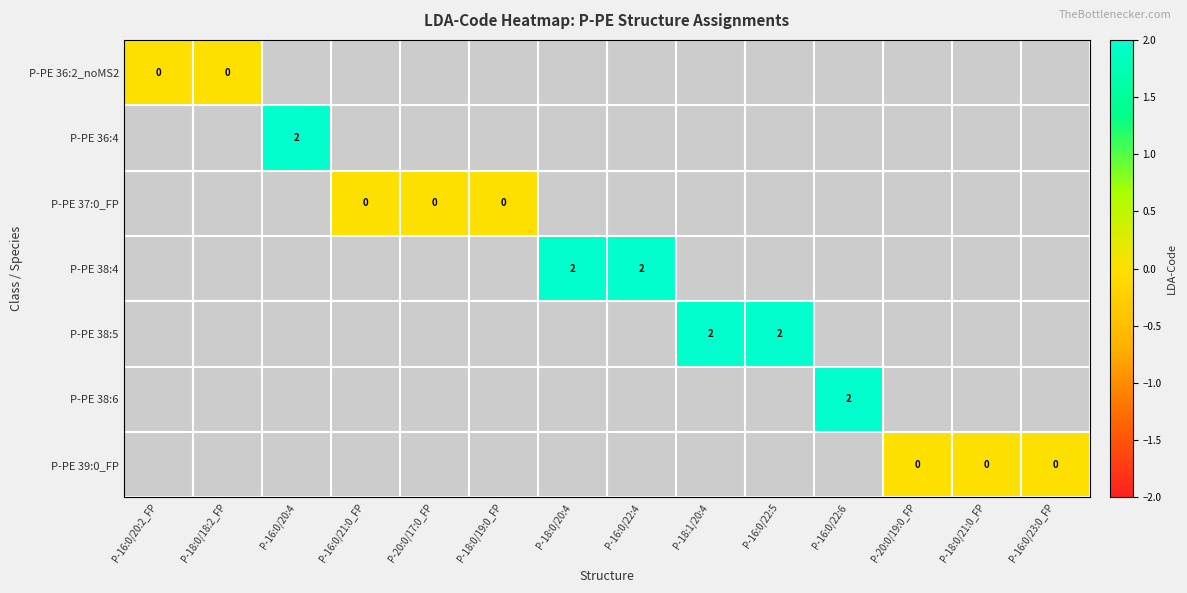

How many categories are shown in the chart?

14